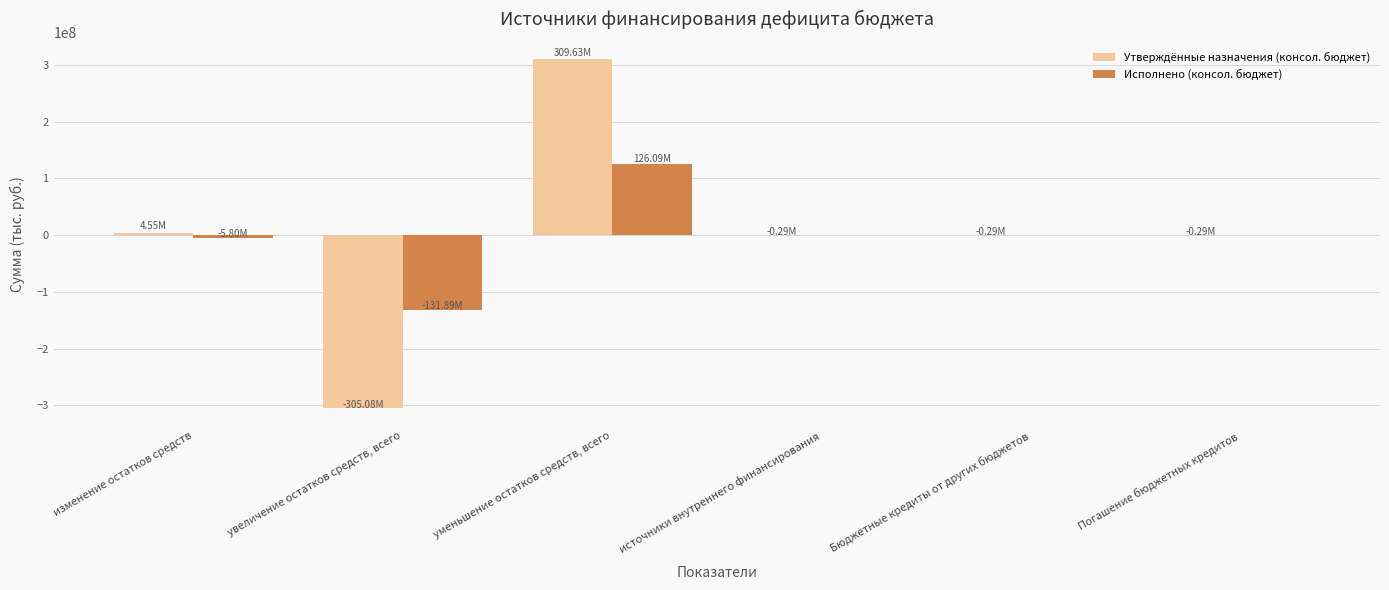

How many data points does each series have?

6